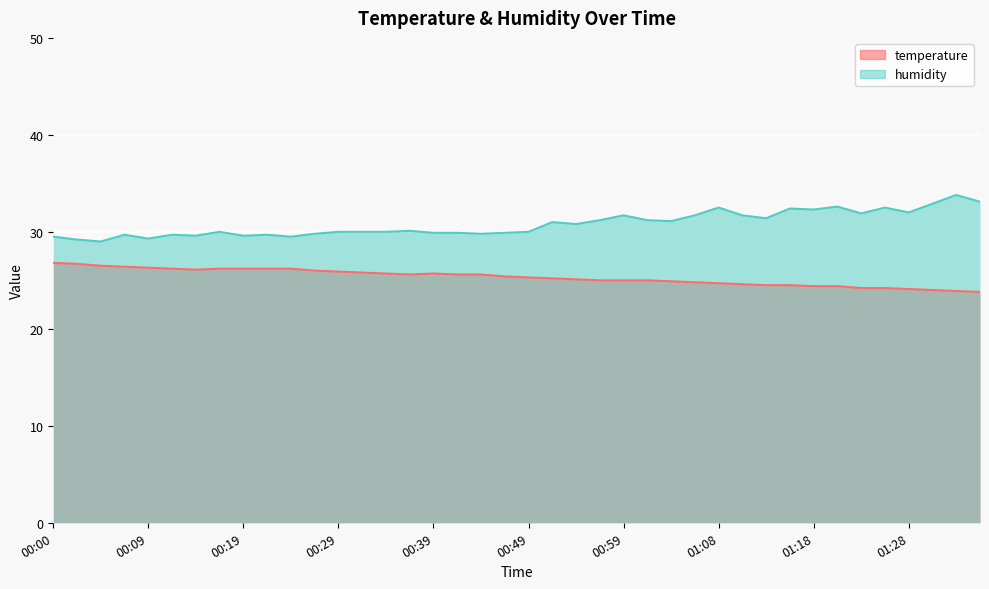

At which category does humidity reach its first local valley?

00:05